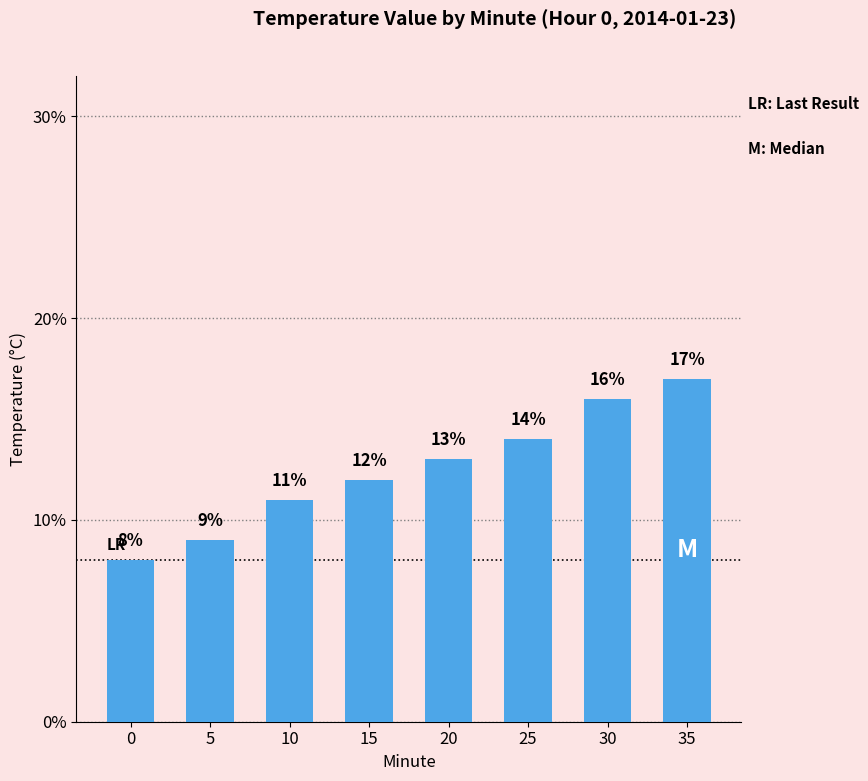

What is the sum of the values at 25 and 35?

31